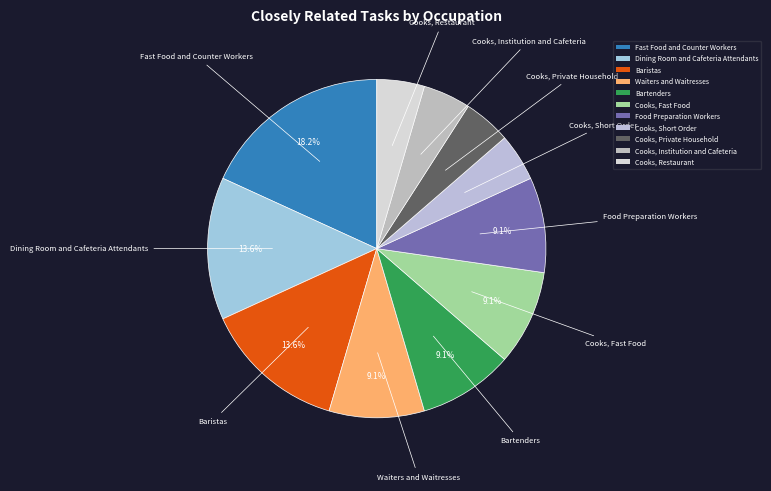

The Cooks, Fast Food slice represents 18% of the pie. True or false?

False